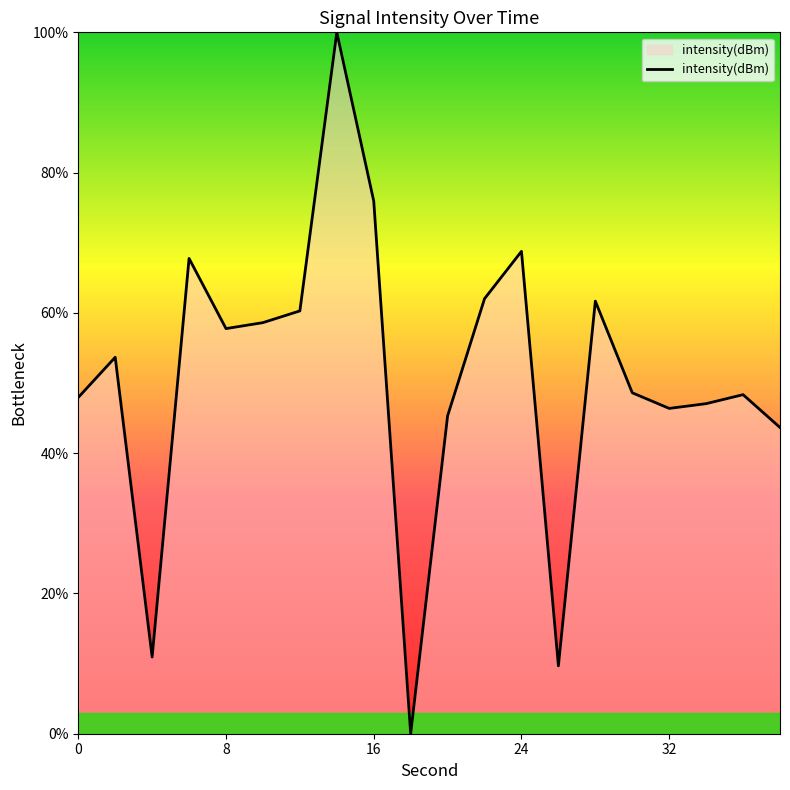

What is the maximum value shown in the chart?

100.0